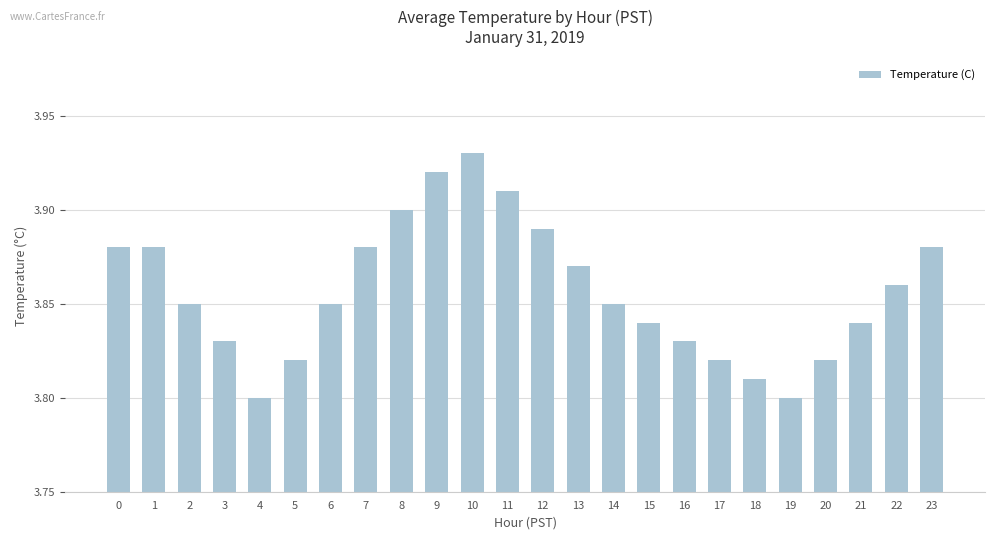

The chart shows a value of 3.9 at 2. True or false?

True